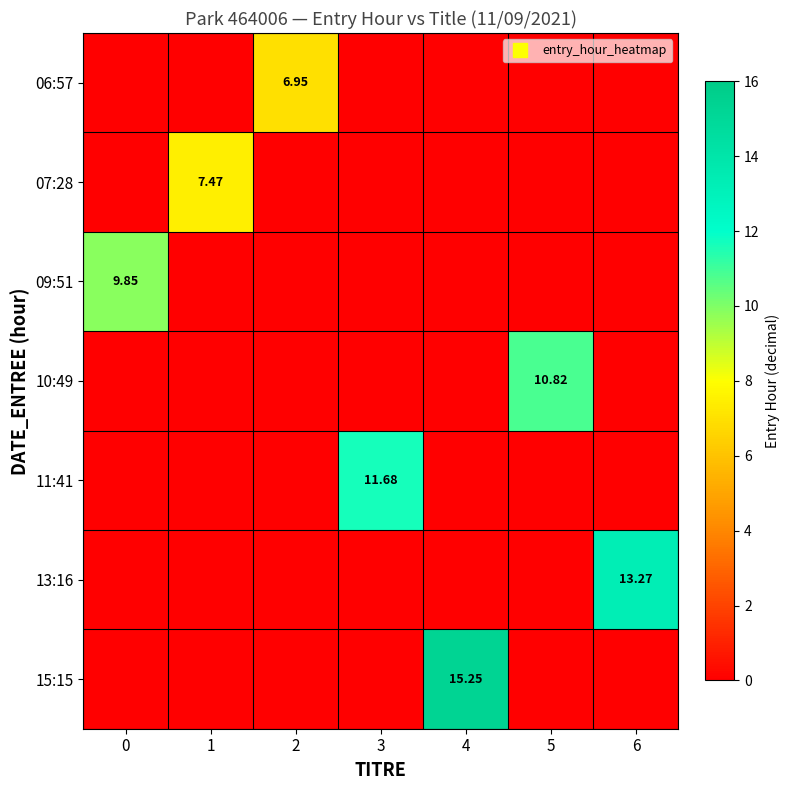

Which series changed the most between 1 and 3?

11:41